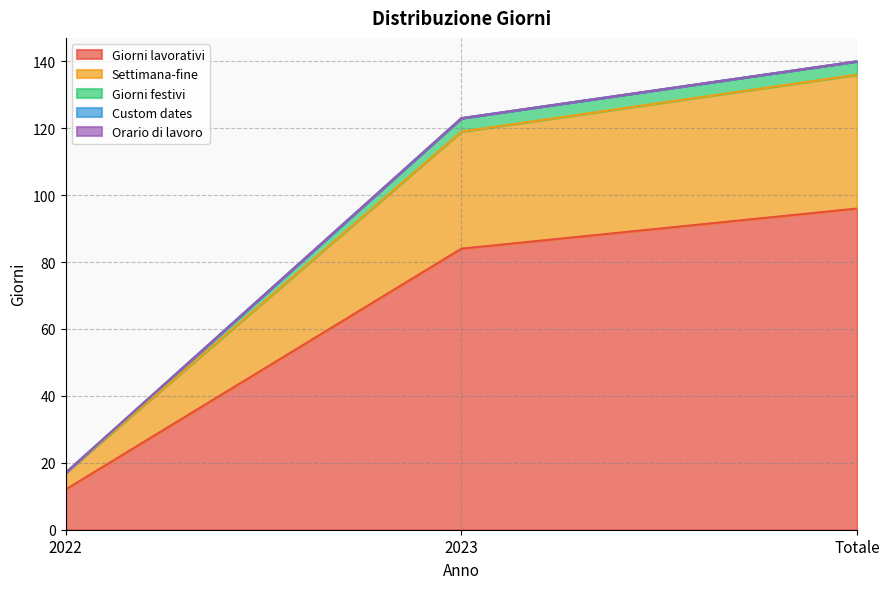

What is the value of the Giorni lavorativi point at the 1st from the left?

12